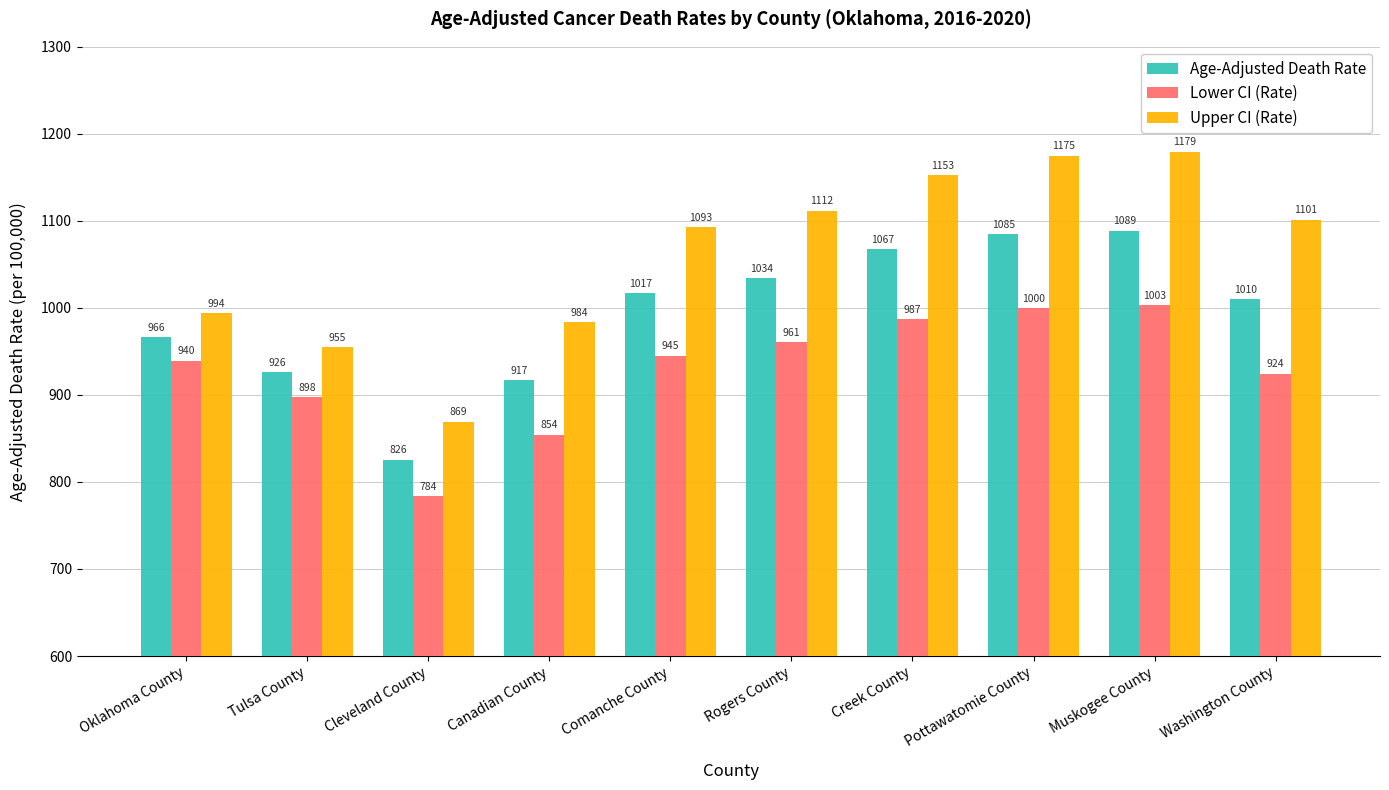

What is the difference between the maximum and minimum values in the Upper CI (Rate) series?

310.1